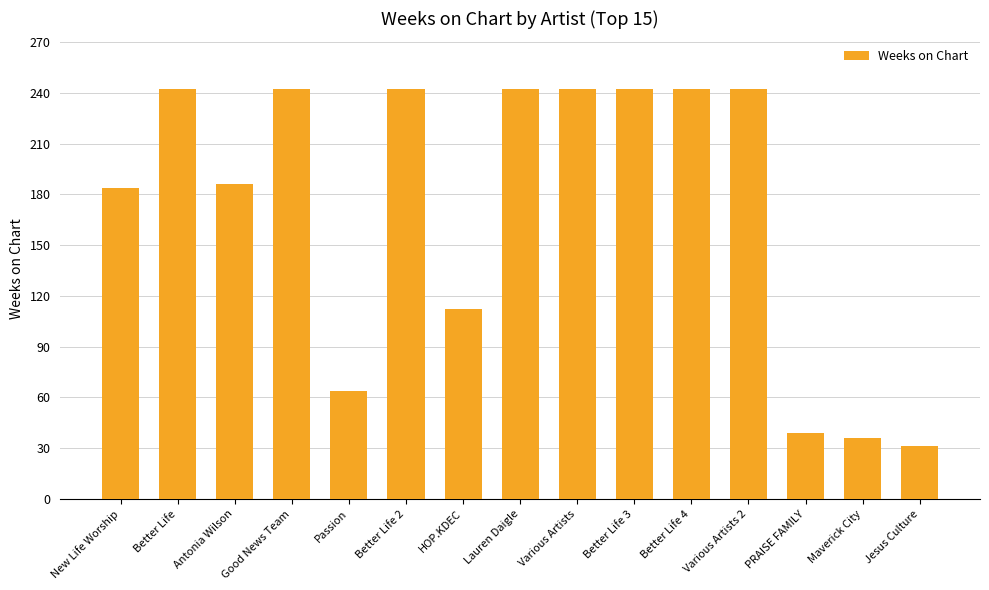

What is the label of the 11th bar from the left?

Better Life 4